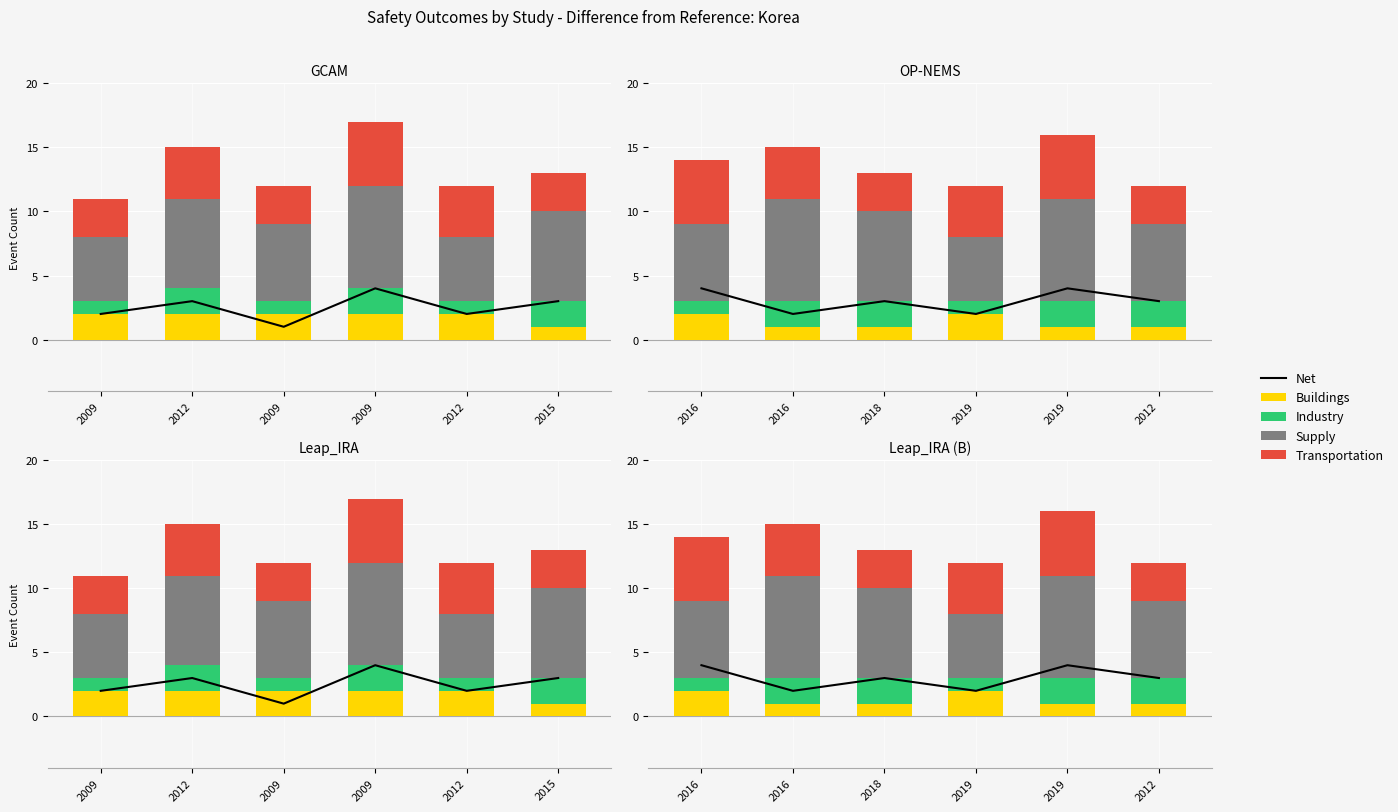

Which series has the largest total across all categories?

Supply